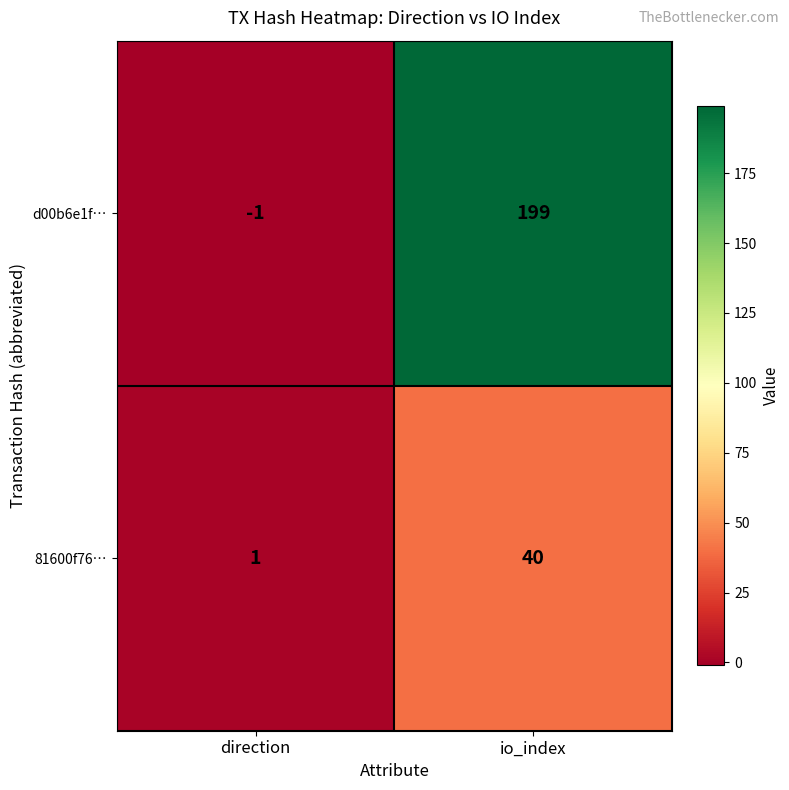

List the series in order of their peak value, highest first.

d00b6e1f…, 81600f76…